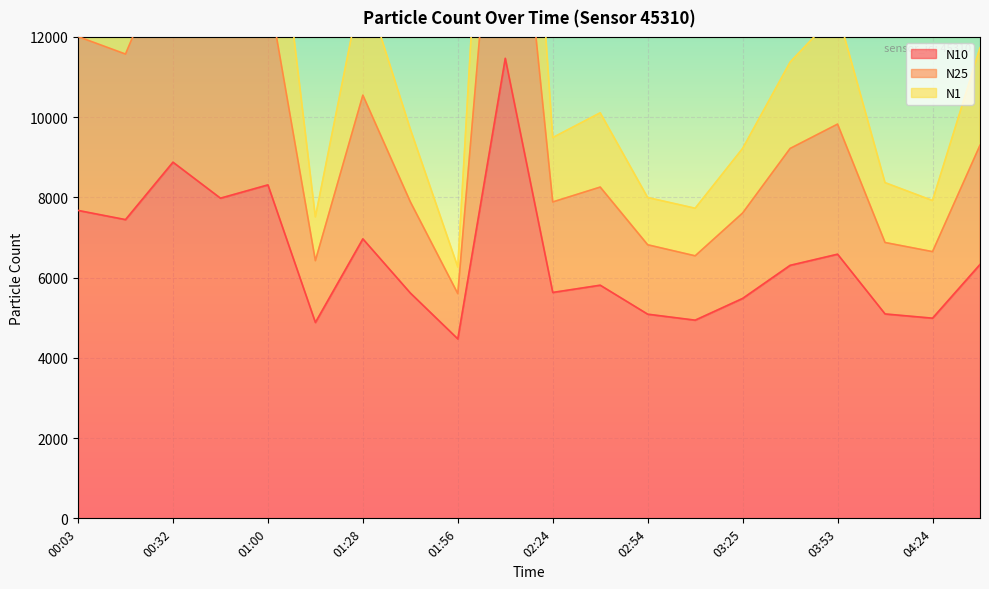

What is the label of the 18th point from the left?

04:08